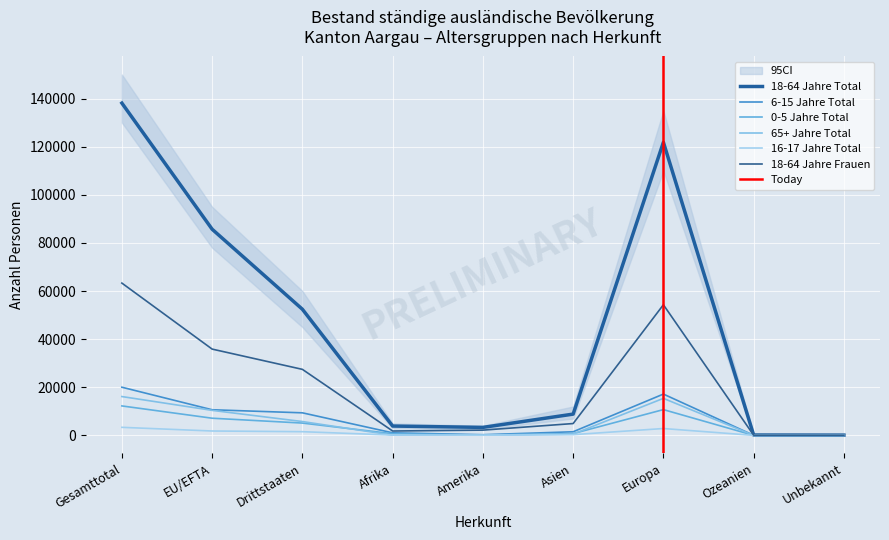

The value of 16-17 Jahre Total at Asien is 299. True or false?

True